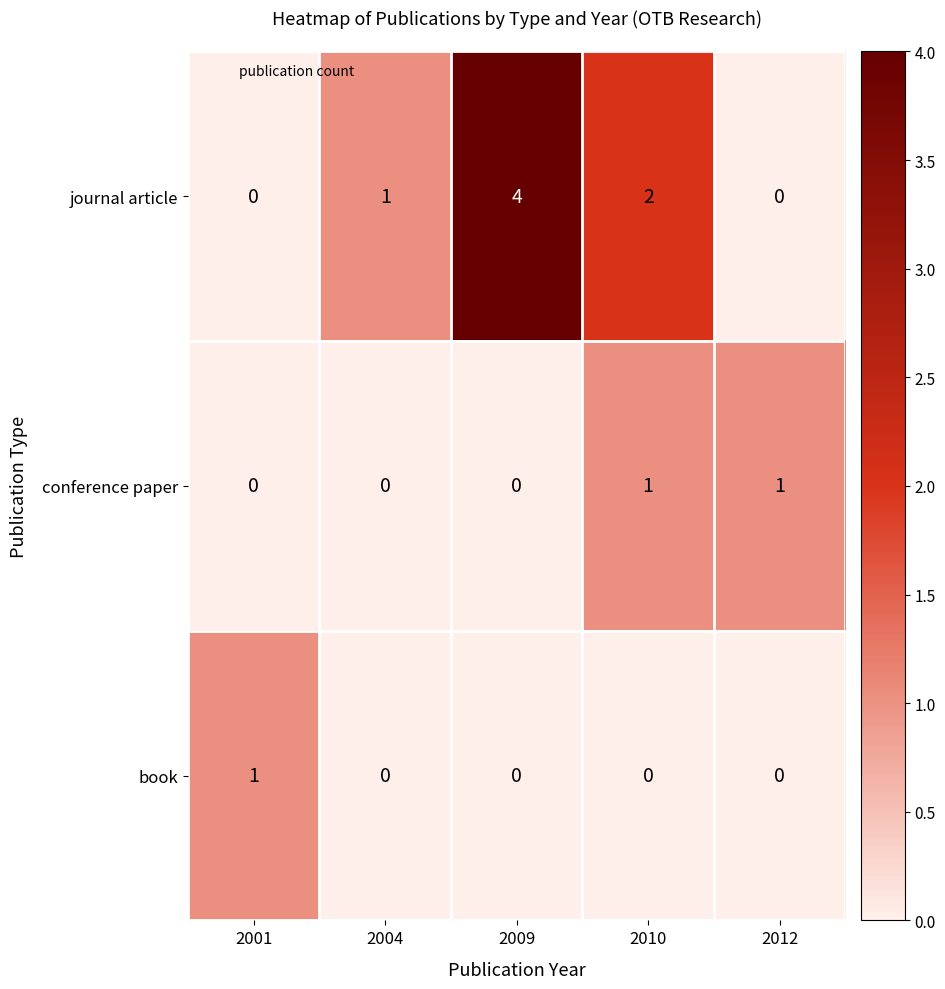

Which series changed the most between 2009 and 2010?

journal article